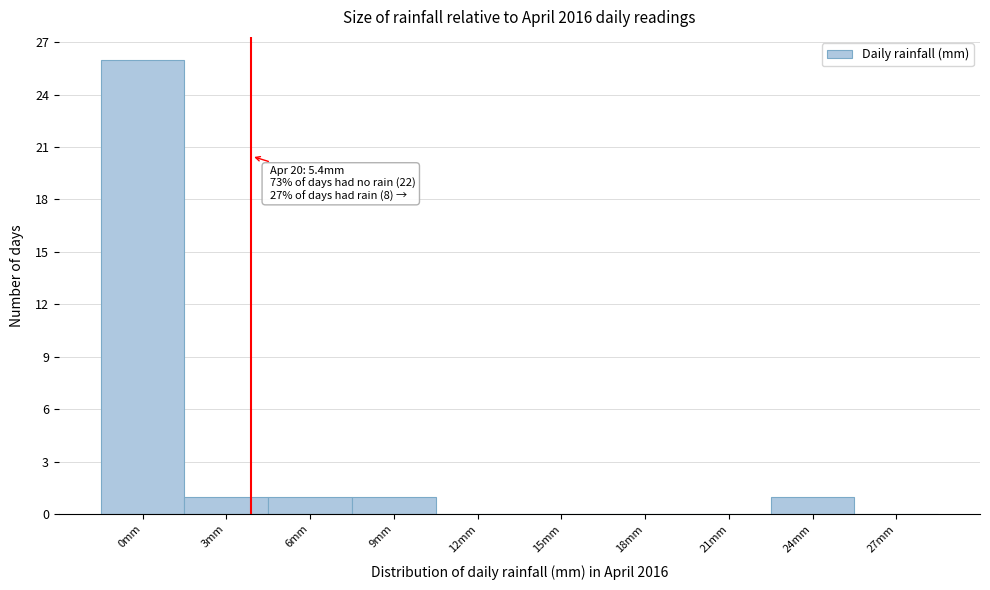

Reading right to left, what are all the values shown in this chart?

27mm=0	24mm=1	21mm=0	18mm=0	15mm=0	12mm=0	9mm=1	6mm=1	3mm=1	0mm=26